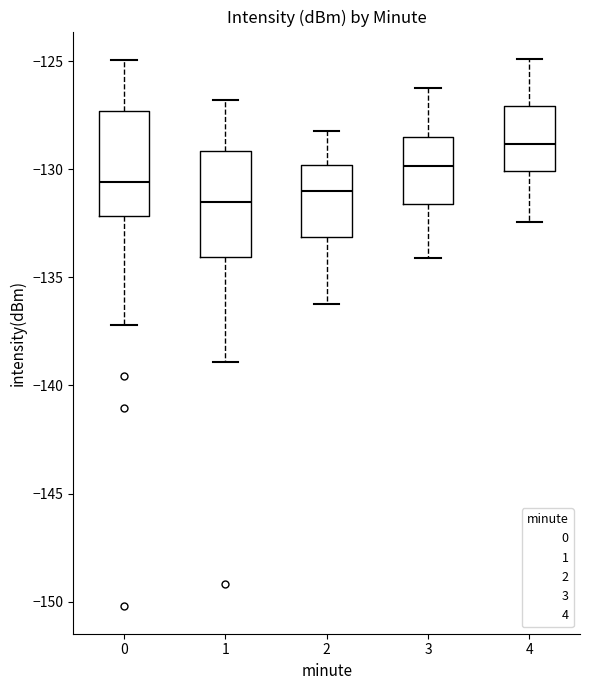

Reading left to right, read every box against the y-axis: the position of its median line, the range the box covers, and the ends of its whiskers. The values are not printed on the chart, so give them approximately, as read against the axis.

0: median -130.5, box -132.0 to -127.5, whiskers -137.0 to -125.0
1: median -131.5, box -134.0 to -129.0, whiskers -139.0 to -127.0
2: median -131.0, box -133.0 to -130.0, whiskers -136.0 to -128.0
3: median -130.0, box -131.5 to -128.5, whiskers -134.0 to -126.0
4: median -129.0, box -130.0 to -127.0, whiskers -132.5 to -125.0